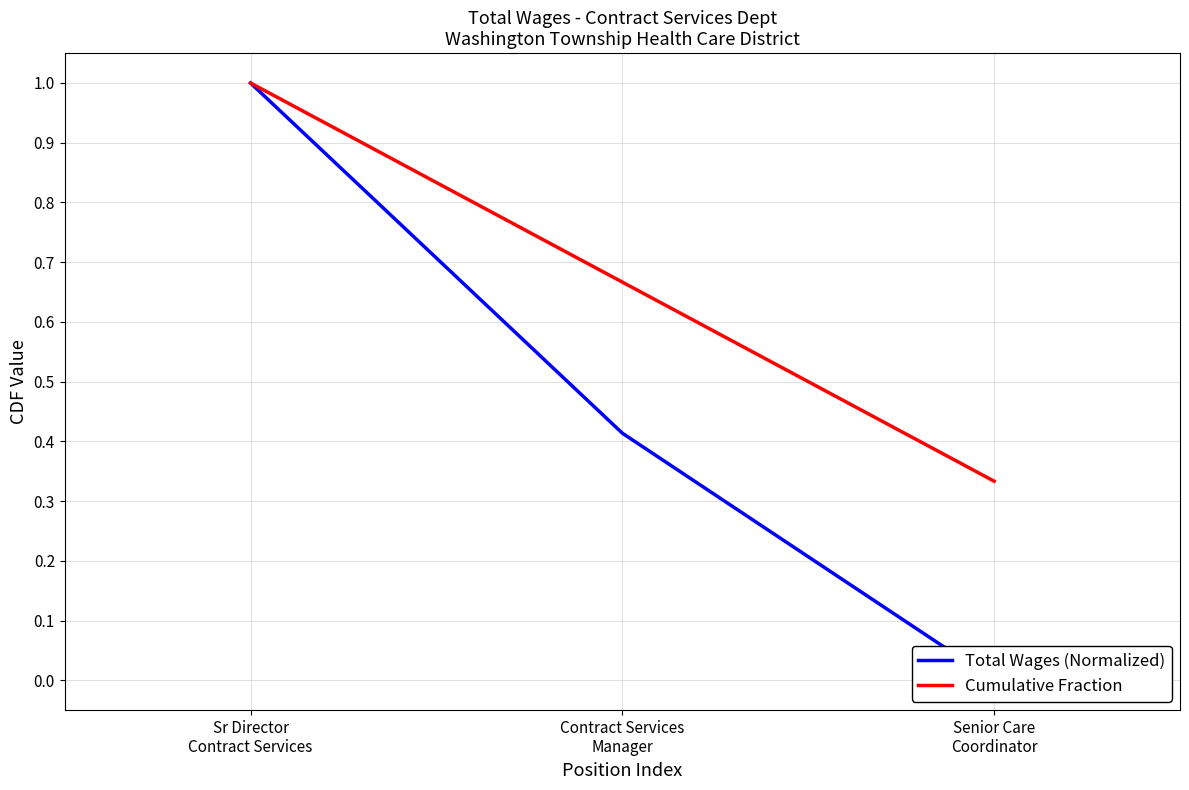

Is it true that Cumulative Fraction equals 0.3 at Senior Care
Coordinator?

True